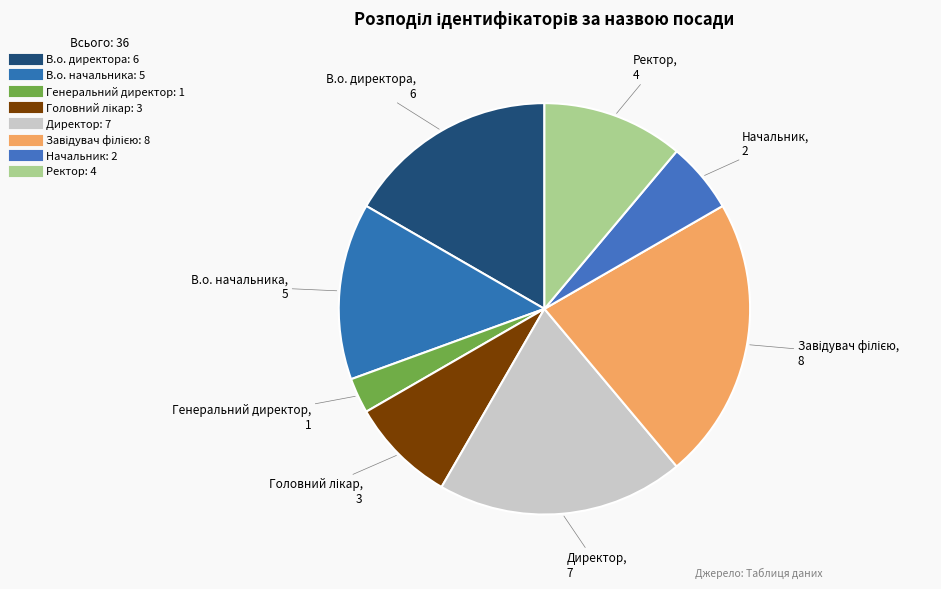

To the nearest percent, what portion does Директор represent?

19%